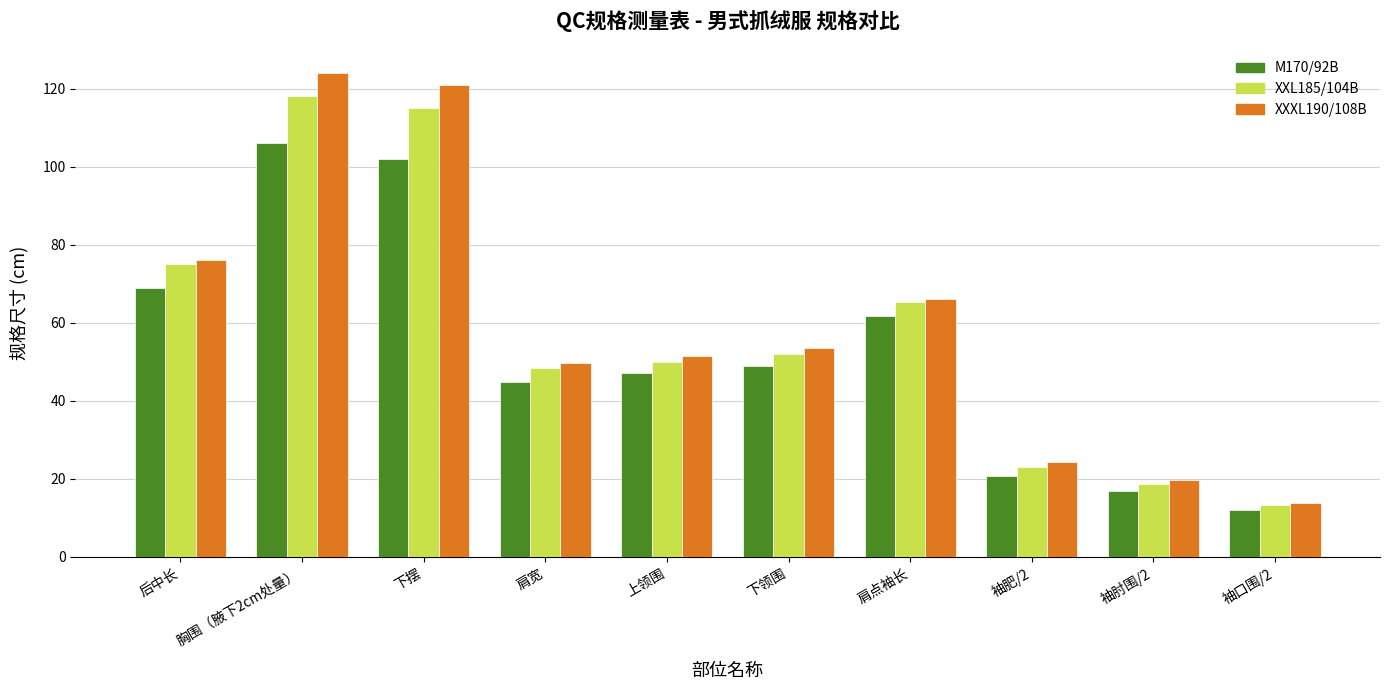

What is the sum of the XXL185/104B values at 胸围（腋下2cm处量） and 下领围?

170.0